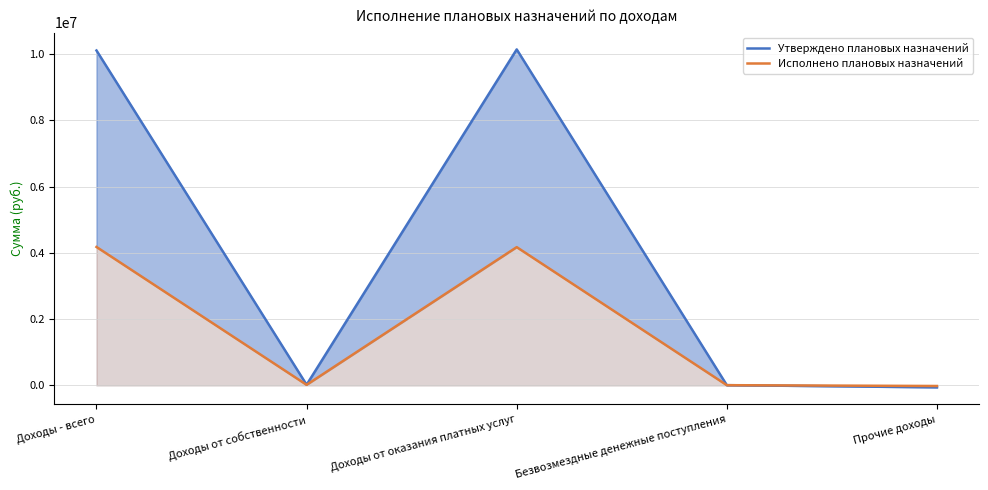

What is the spread (max minus min) of values at Доходы от собственности?

2978.7